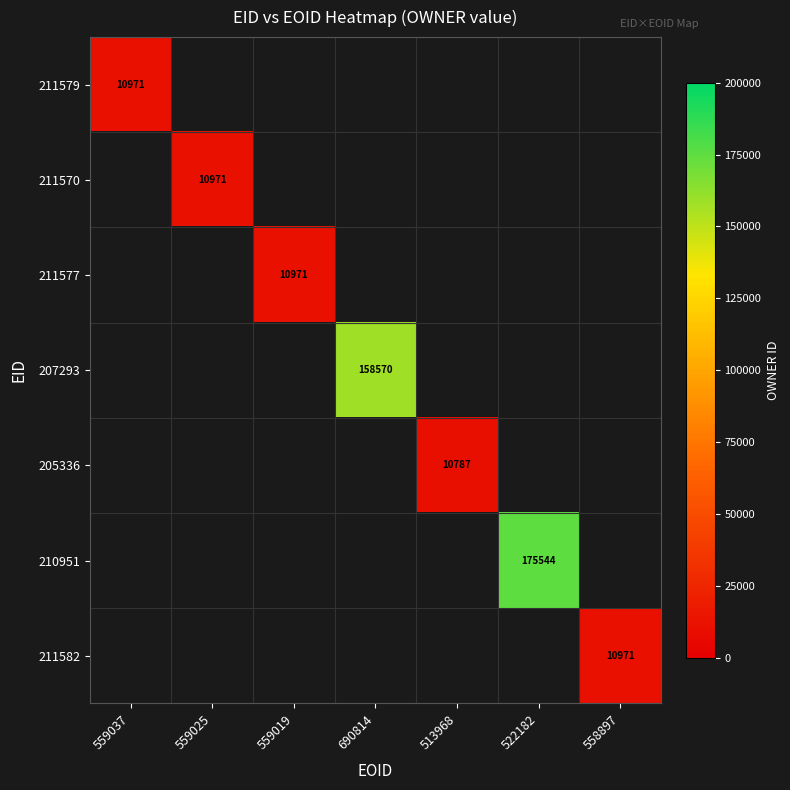

The 211570 series shows 5260 at 559025. True or false?

False